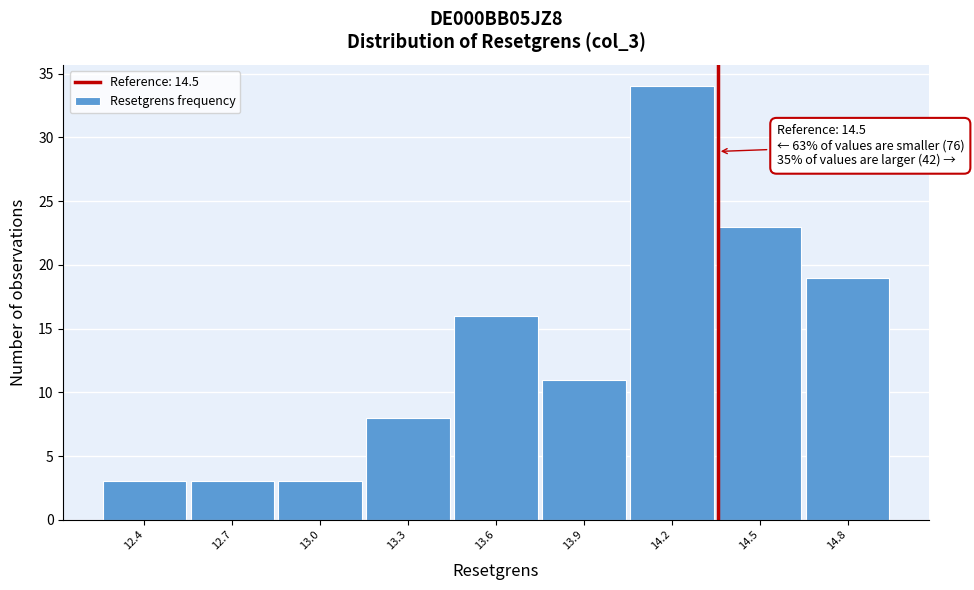

Reading left to right, extract all data points from this chart.

3	3	3	8	16	11	34	23	19